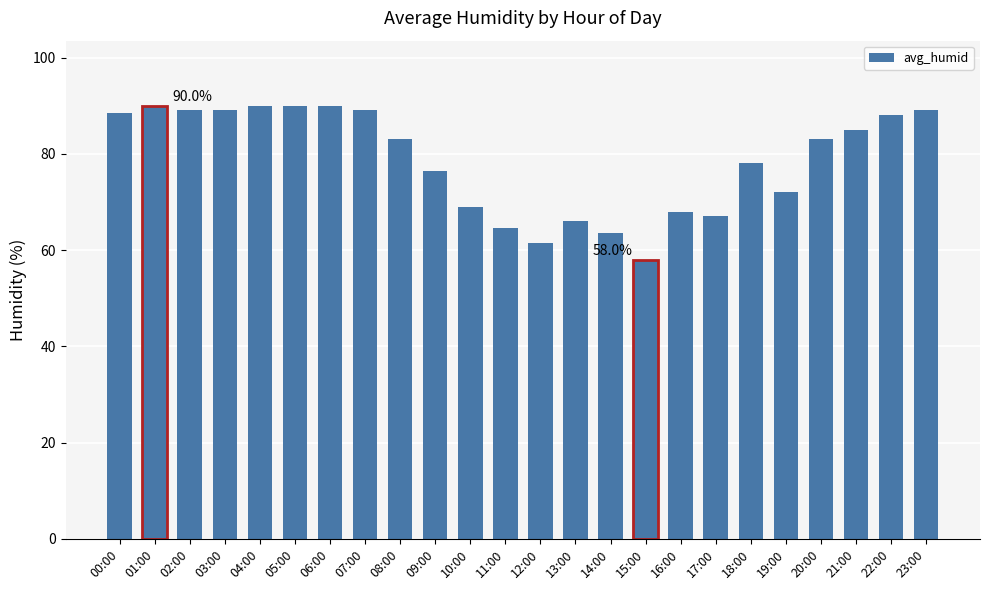

At which label does the data first exceed 83?

00:00